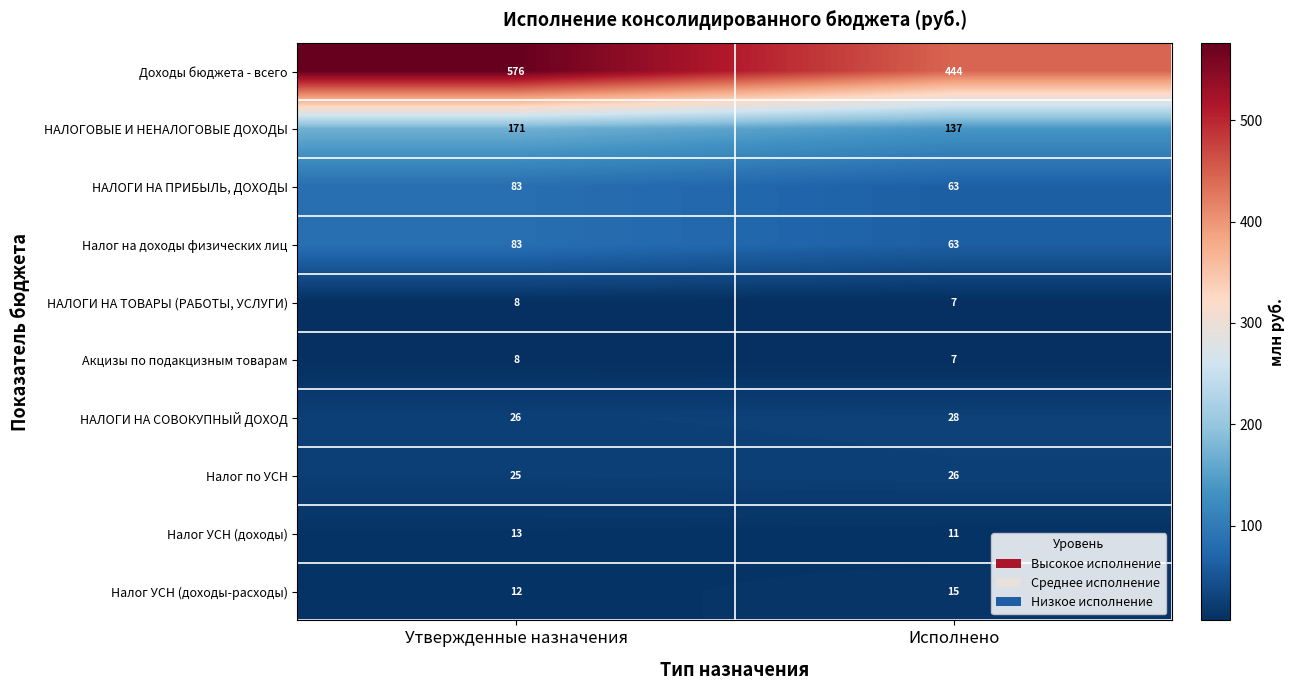

List the labels in order of НАЛОГИ НА СОВОКУПНЫЙ ДОХОД value, smallest first.

Утвержденные назначения, Исполнено